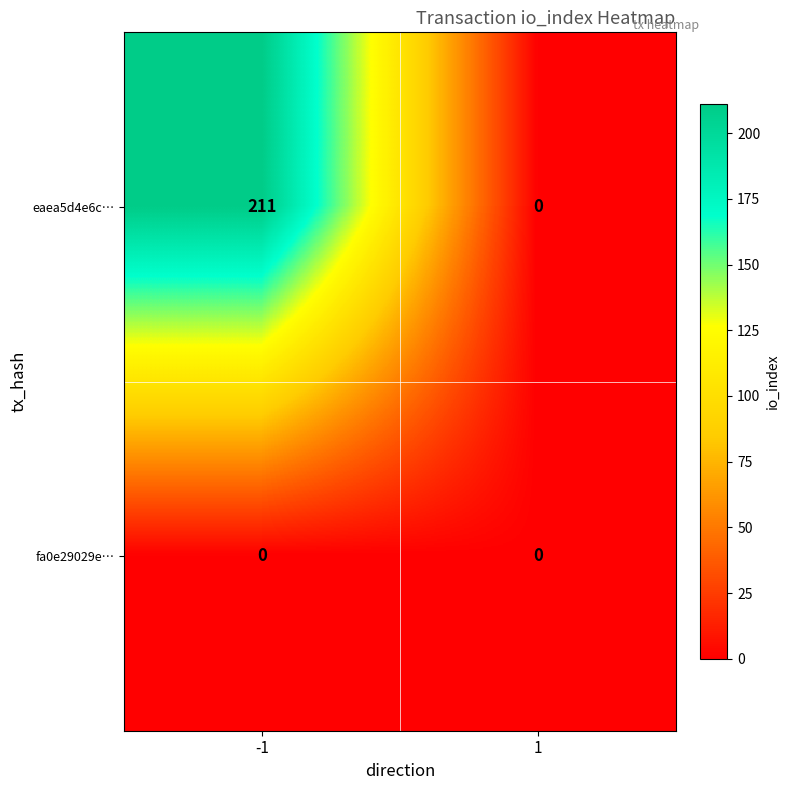

Which series has the largest total across all categories?

eaea5d4e6c…